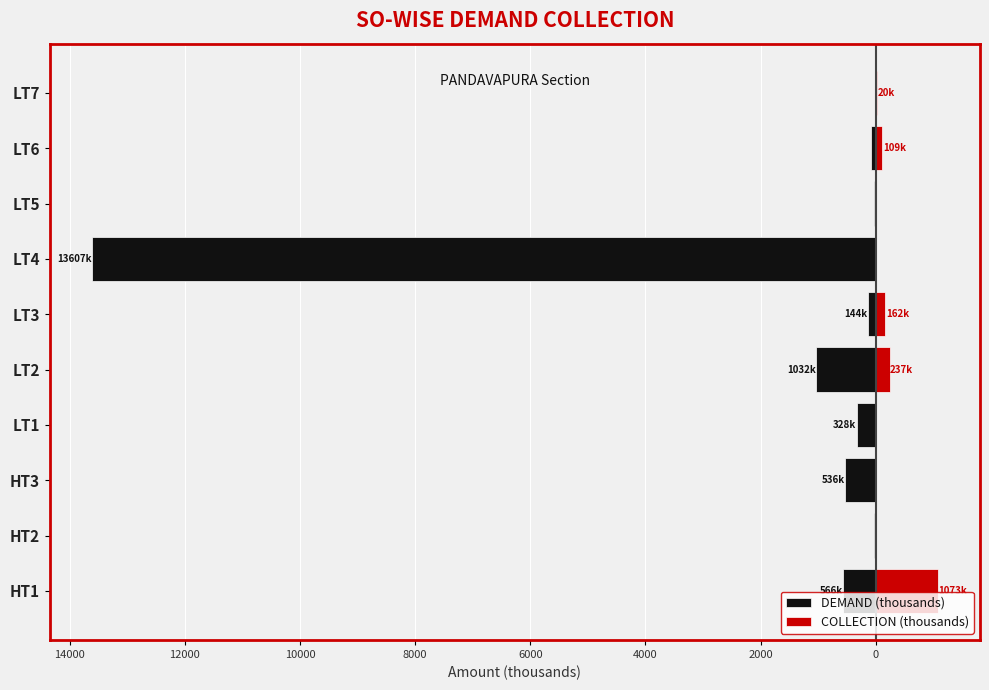

How many distinct data groups are displayed?

2